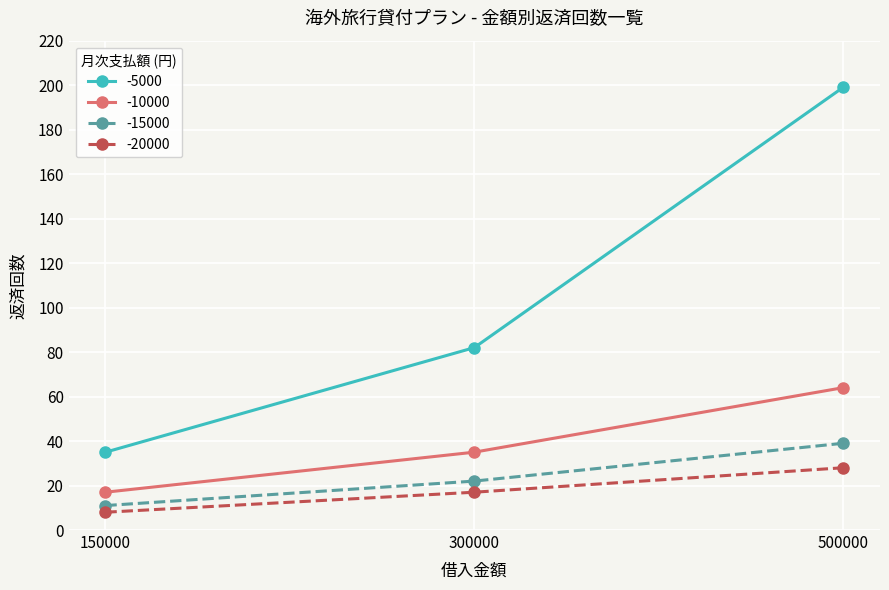

At which label is -20000 closest to 18?

300000